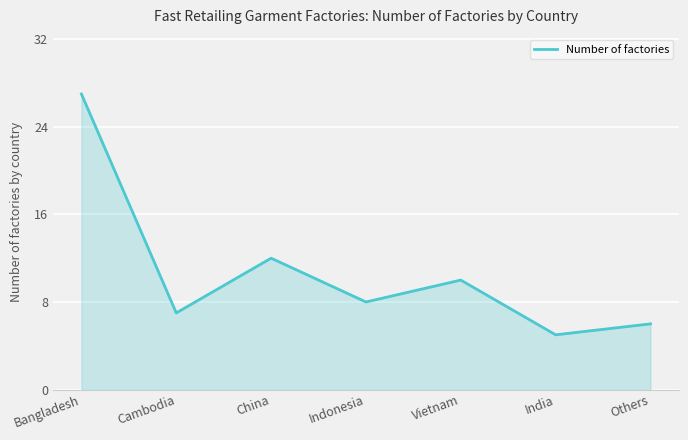

At which category does the chart reach its minimum across all series?

India